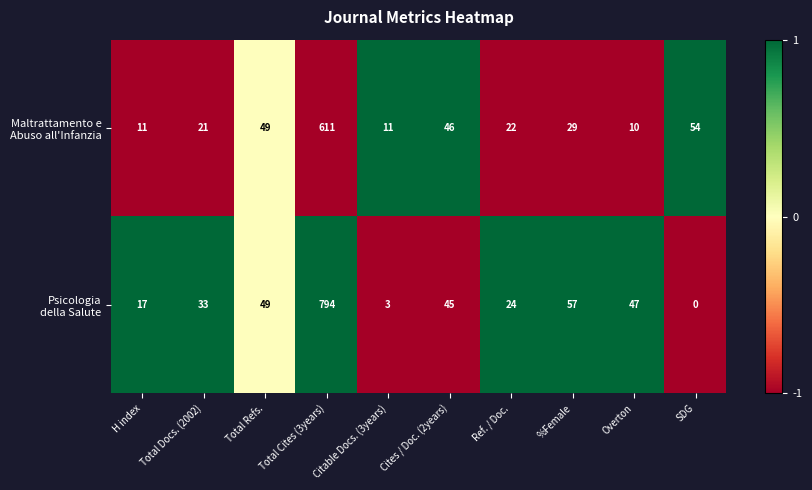

What is the total value across all series at Cites / Doc. (2years)?

91